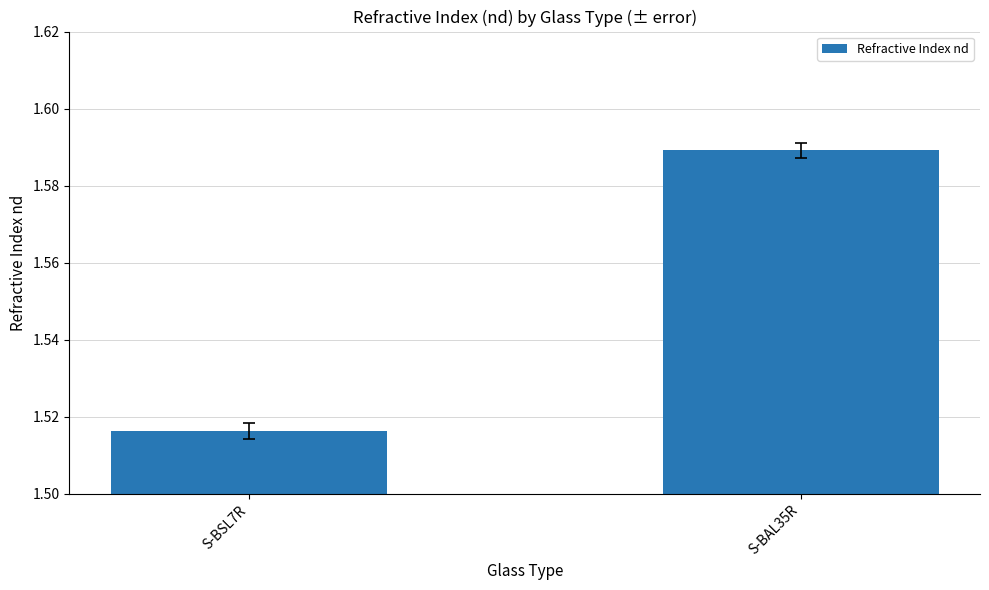

List the labels in order of value, largest first.

S-BAL35R, S-BSL7R